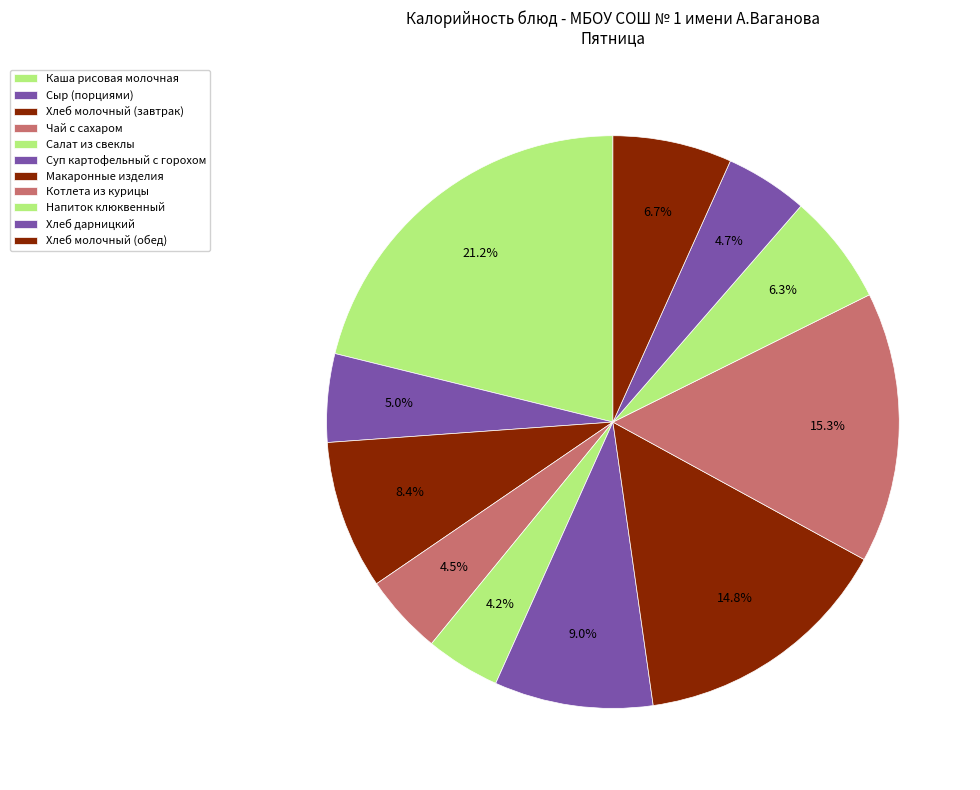

Is Хлеб молочный (обед) the majority of the pie?

No